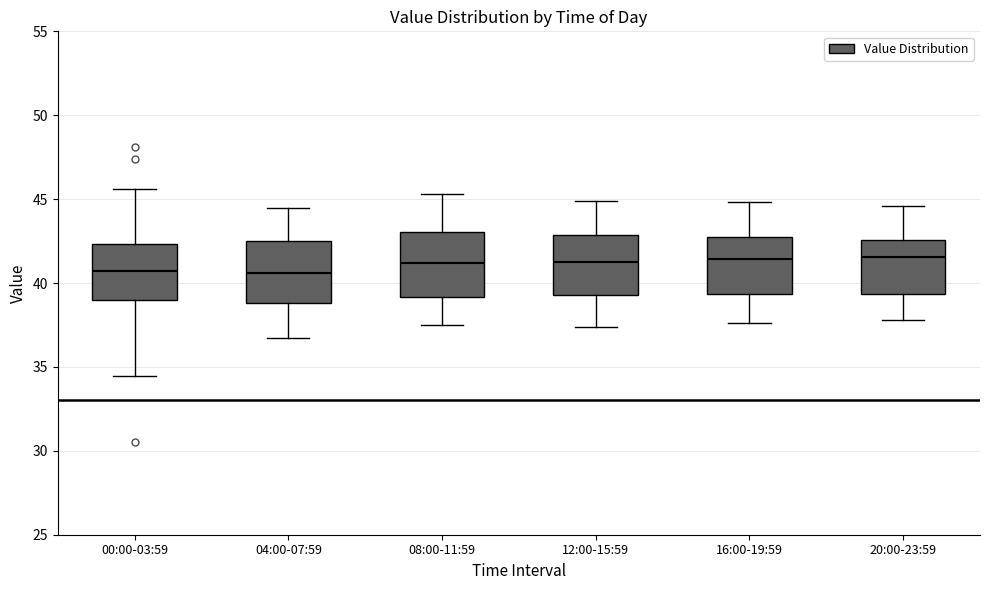

Reading left to right, transcribe this box plot: for each box, give where its median line is, the range the box spans, and where its two whiskers end, as read against the y-axis. The values are not printed on the chart, so give them approximately, as read against the axis.

00:00-03:59: median 40.5, box 39.0 to 42.5, whiskers 34.5 to 45.5
04:00-07:59: median 40.5, box 39.0 to 42.5, whiskers 37.0 to 44.5
08:00-11:59: median 41.0, box 39.0 to 43.0, whiskers 37.5 to 45.5
12:00-15:59: median 41.5, box 39.5 to 43.0, whiskers 37.5 to 45.0
16:00-19:59: median 41.5, box 39.5 to 43.0, whiskers 37.5 to 45.0
20:00-23:59: median 41.5, box 39.5 to 42.5, whiskers 38.0 to 44.5